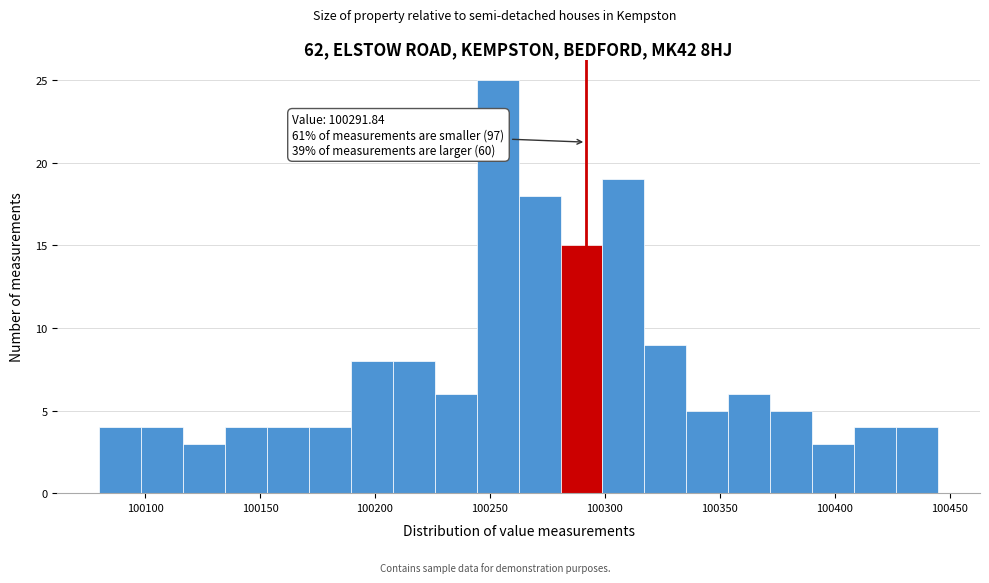

Read against the x-axis, roughly where is the centre of the tallest bar?

100255